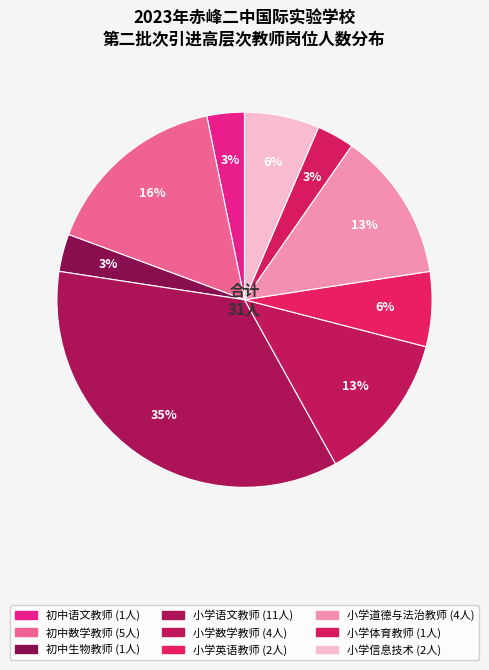

Rank the categories by value from lowest to highest.

初中语文教师, 初中生物教师, 小学体育教师, 小学英语教师, 小学信息技术, 小学数学教师, 小学道德与法治教师, 初中数学教师, 小学语文教师